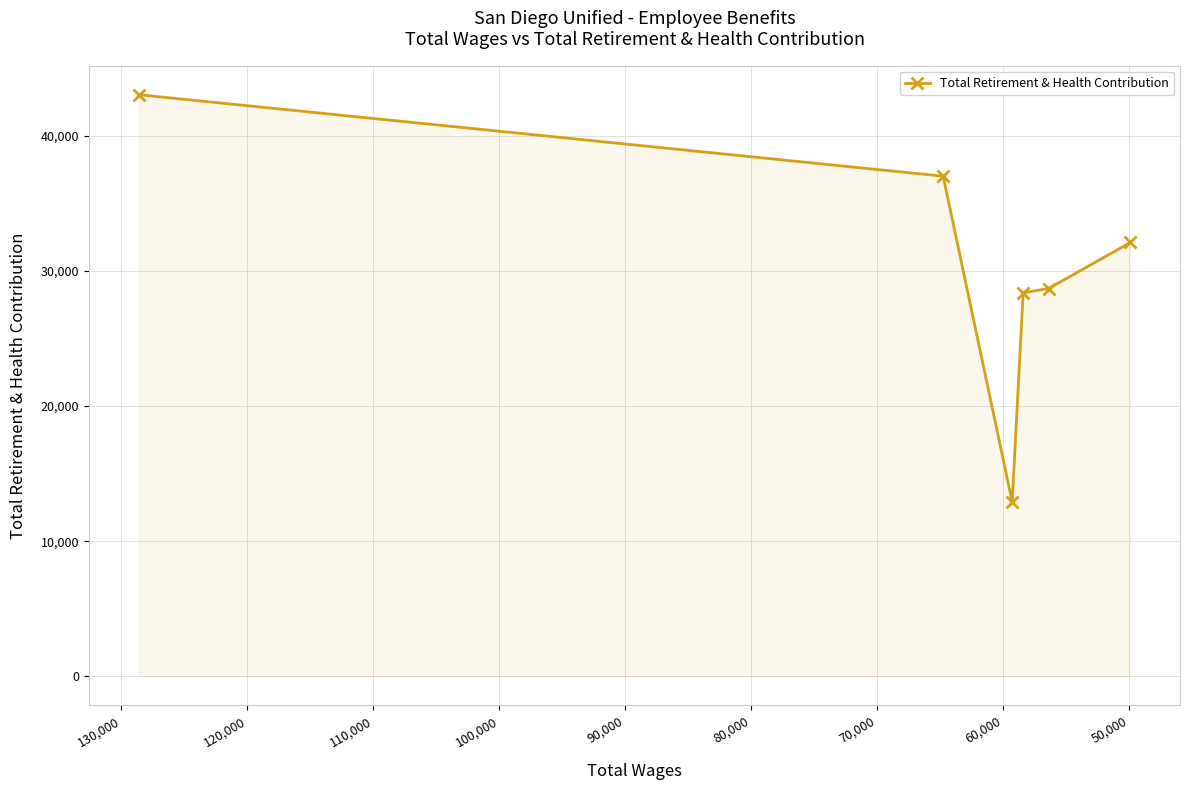

Does the chart have visible grid lines?

Yes